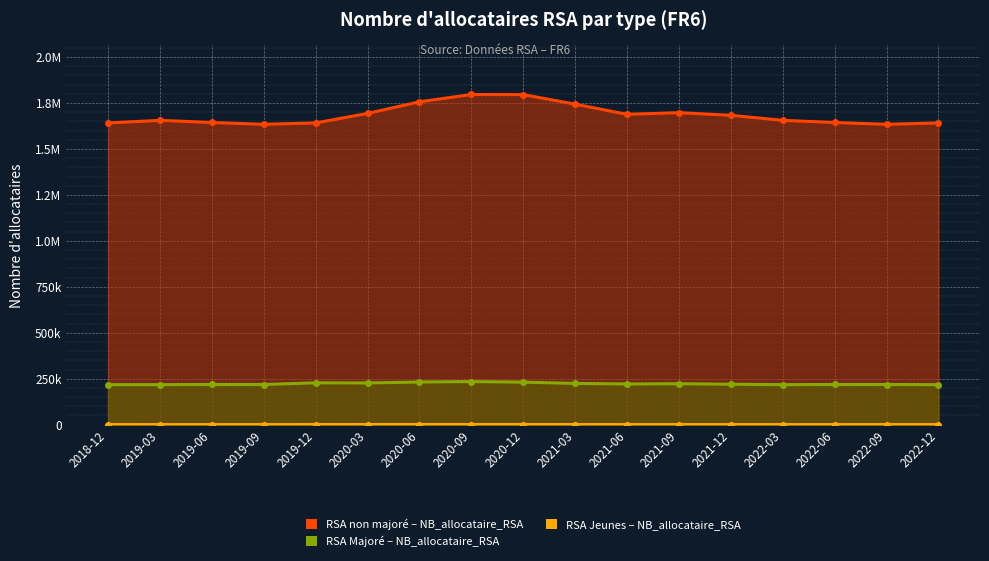

Between 2021-09 and 2022-12, which series saw the biggest shift?

RSA non majoré – NB_allocataire_RSA